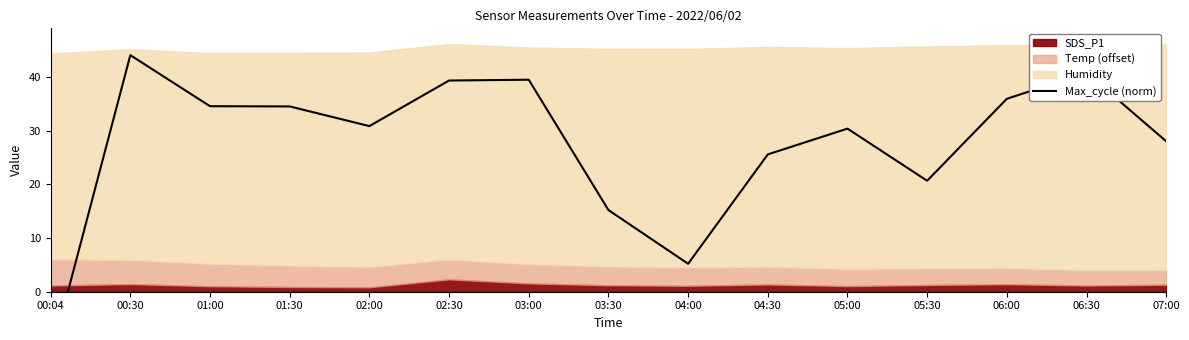

What is the value of the 4th point from the left?

34.5